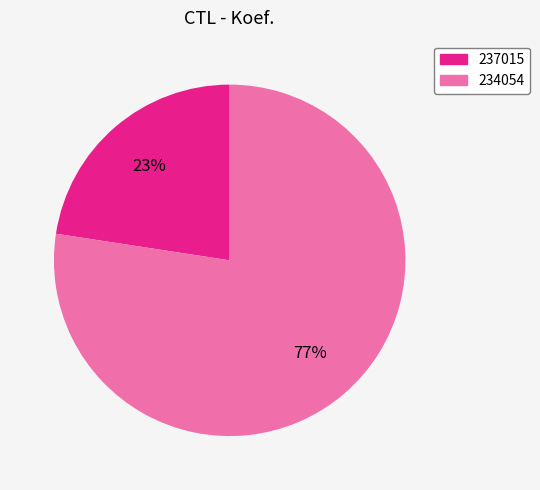

Is it true that 234054 is 77% of the pie?

True